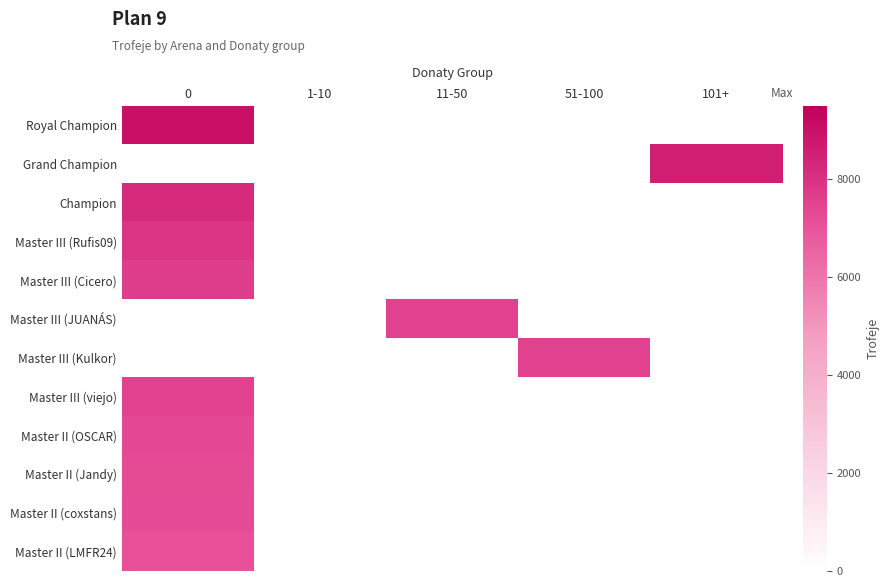

What is the maximum value shown in the chart?

9000.0